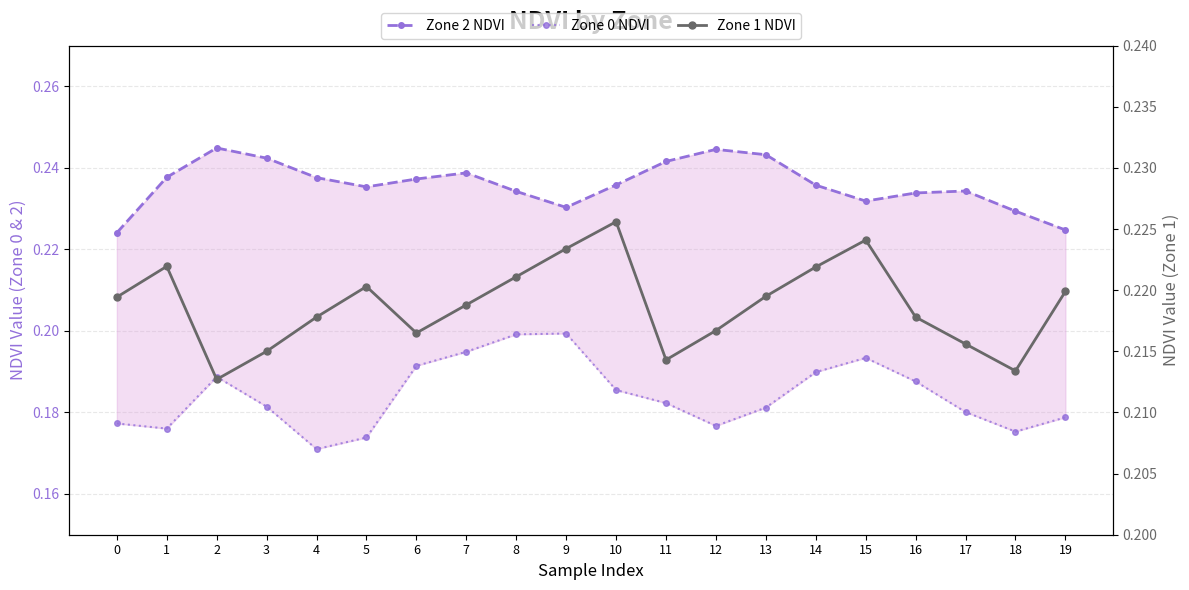

True or false: Zone 2 NDVI has a value of 0.1 at 8.

False